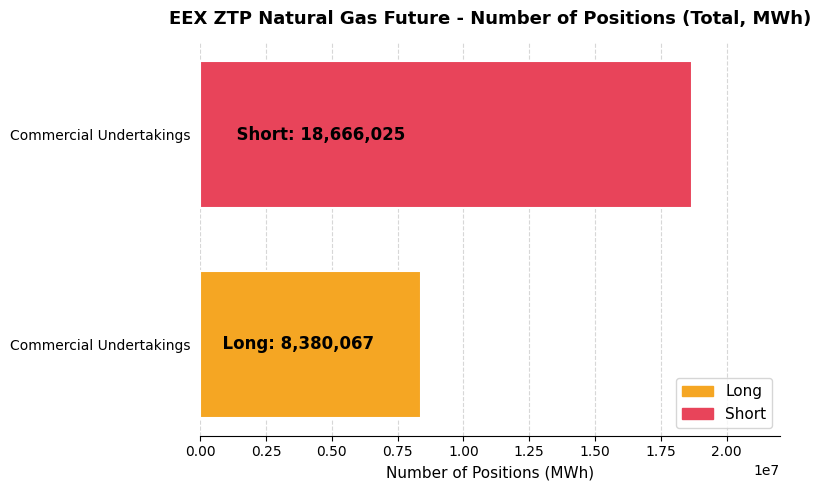

Are the bars horizontal?

Yes